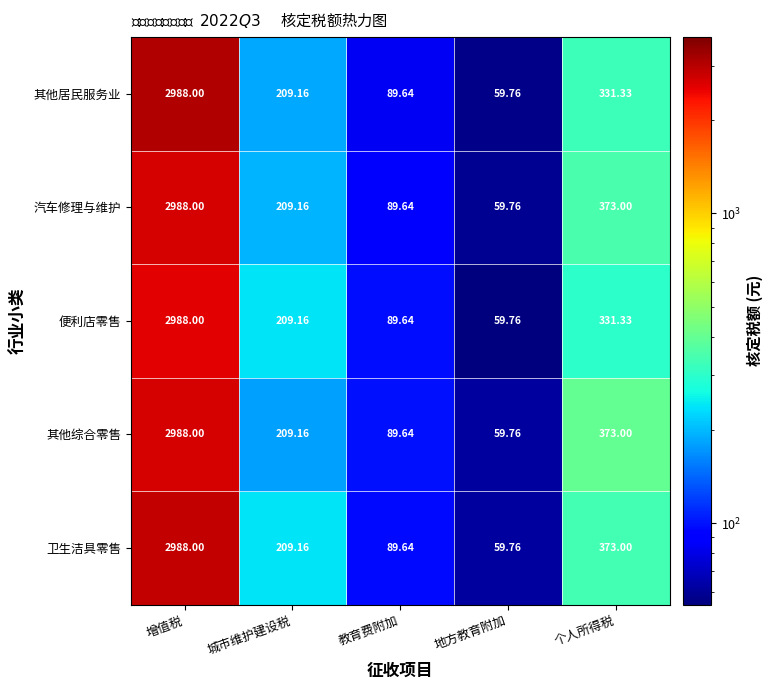

List the labels in order of 卫生洁具零售 value, smallest first.

地方教育附加, 教育费附加, 城市维护建设税, 个人所得税, 增值税